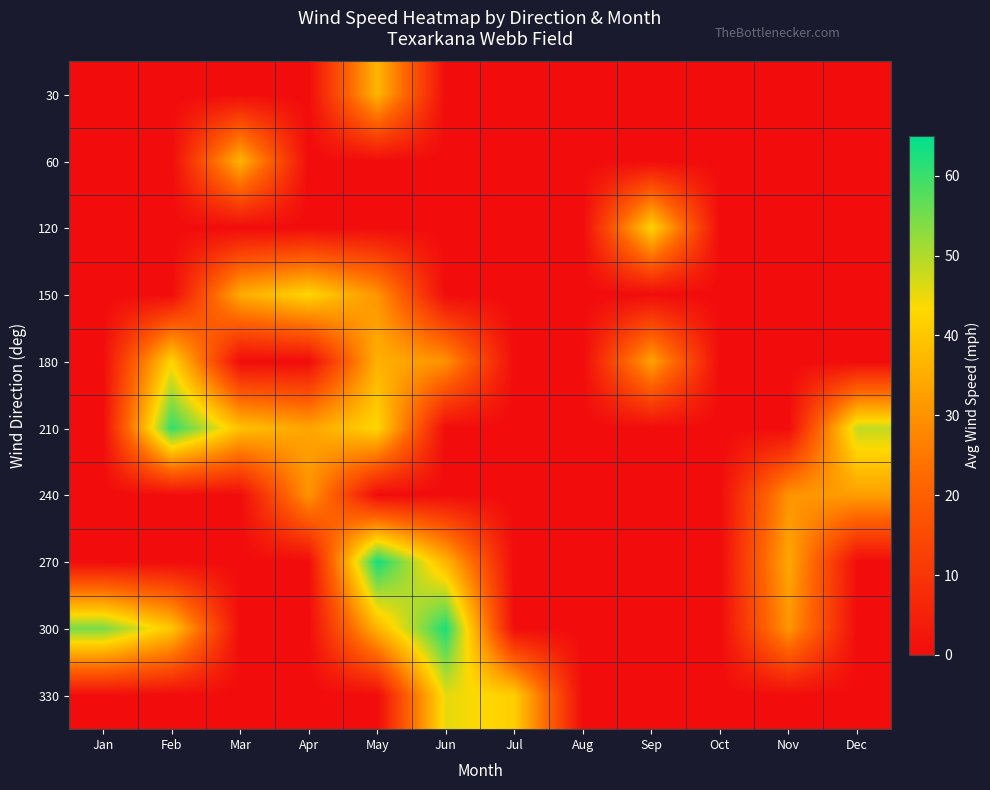

At how many categories does at least one series exceed 46?

5